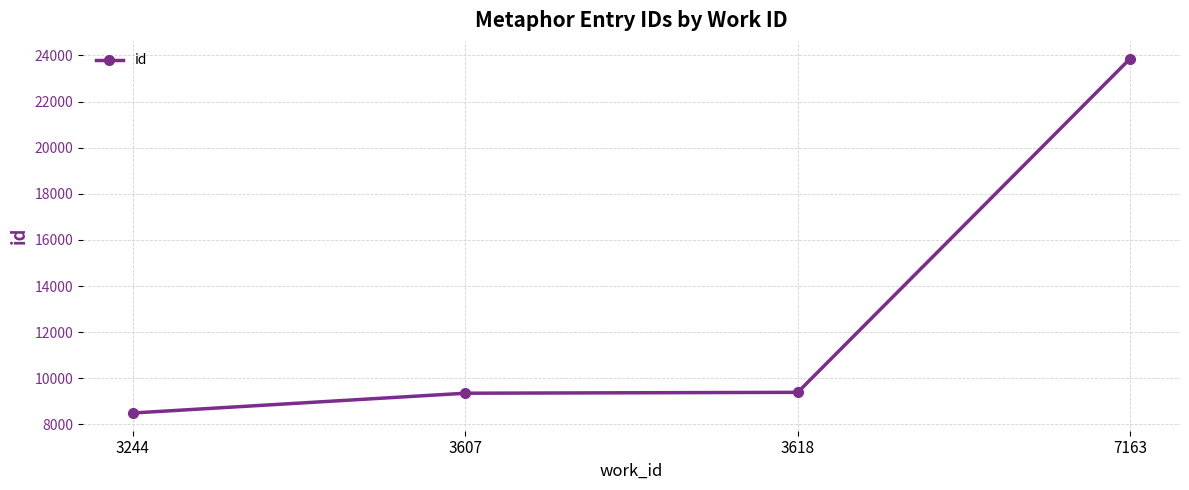

What is the minimum value shown in the chart?

8498